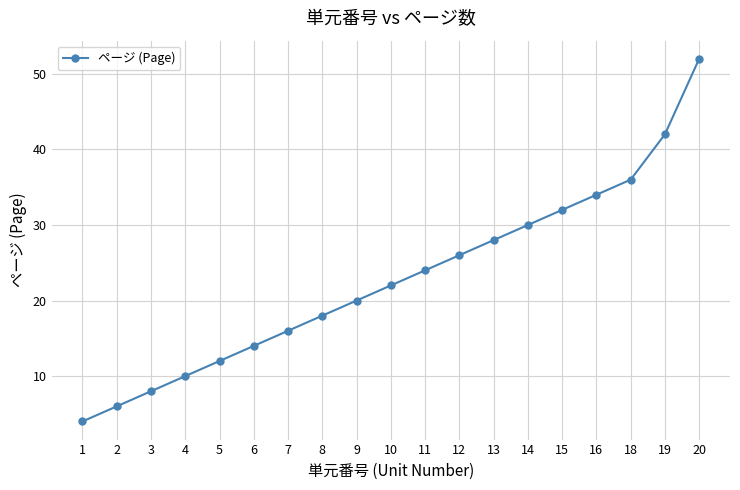

Reading left to right, extract all data points from this chart.

1=4	2=6	3=8	4=10	5=12	6=14	7=16	8=18	9=20	10=22	11=24	12=26	13=28	14=30	15=32	16=34	18=36	19=42	20=52